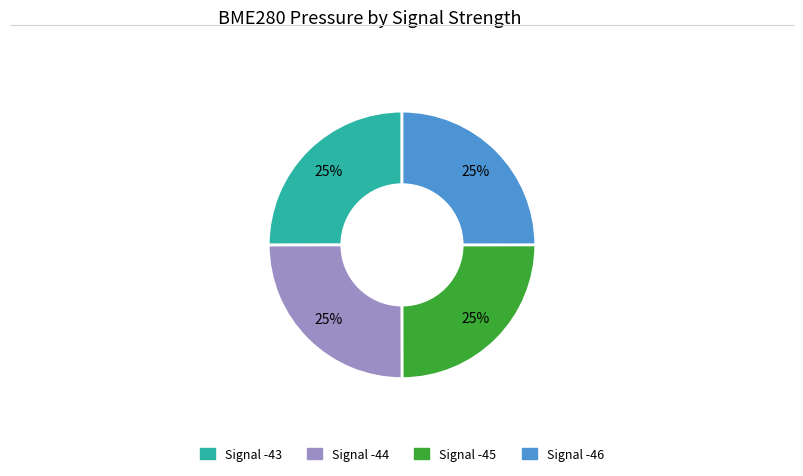

Approximately how many times larger is the value at Signal -46 compared to Signal -43?

1.0